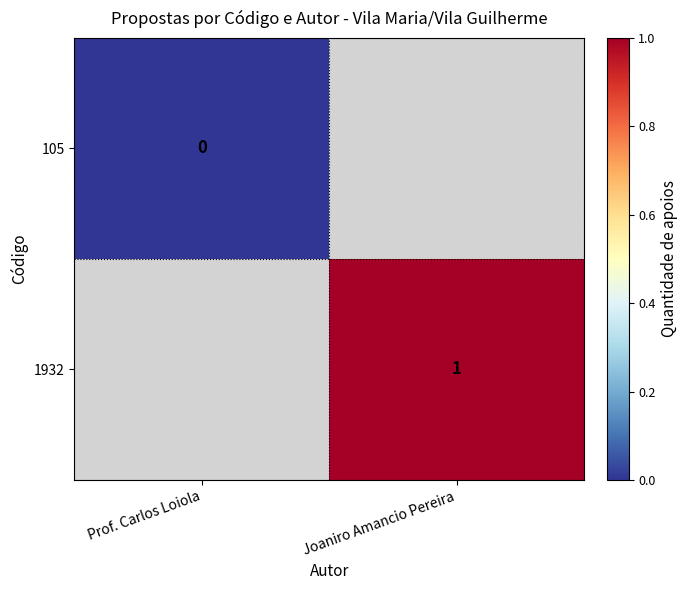

Is the value of 105 at Prof. Carlos Loiola greater than the value of 1932 at Joaniro Amancio Pereira?

No